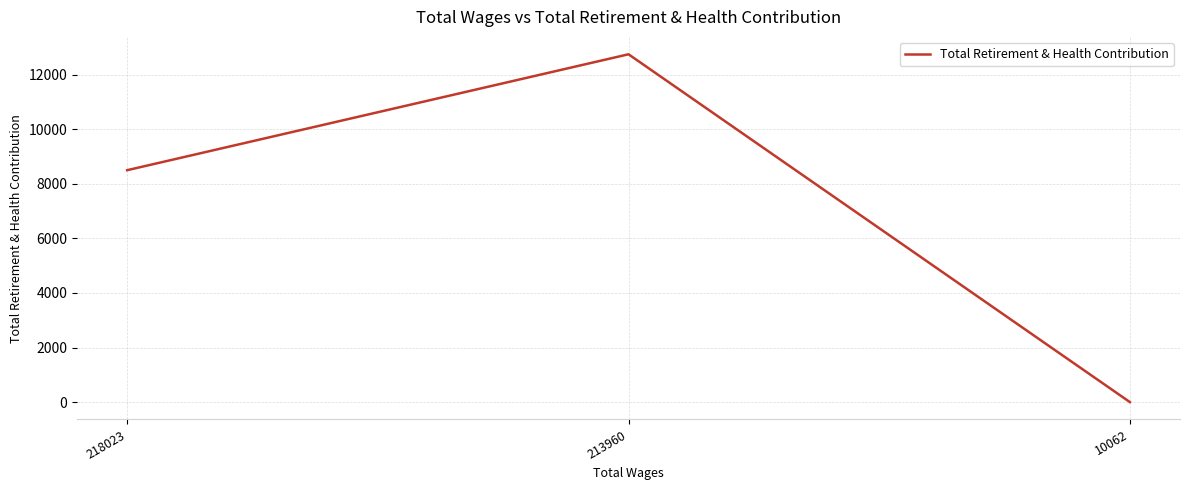

List the labels in order of value, smallest first.

10062, 218023, 213960